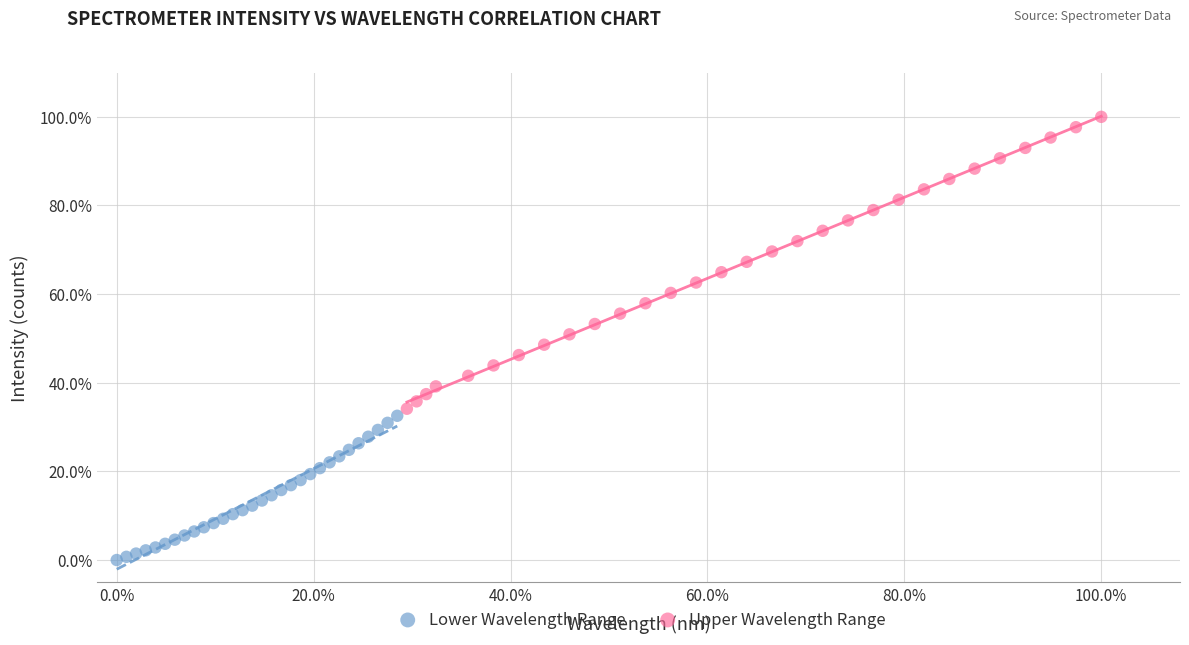

Which series contains the highest Y value?

Upper Wavelength Range